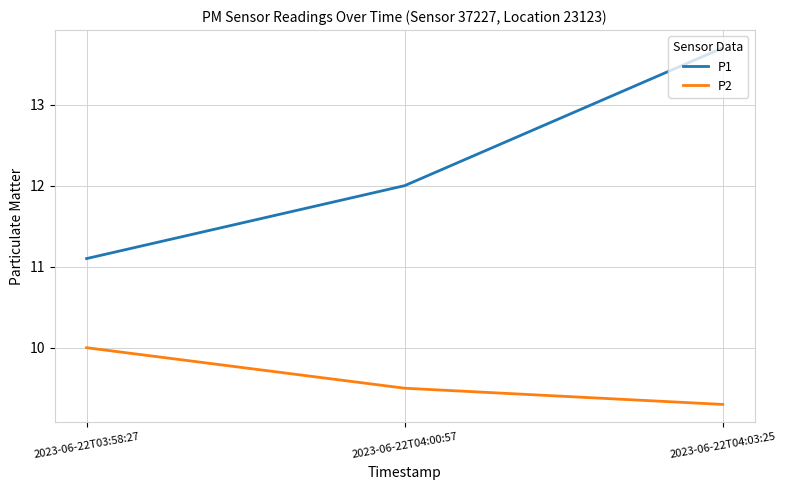

At which category is the sum across all series the highest?

2023-06-22T04:03:25